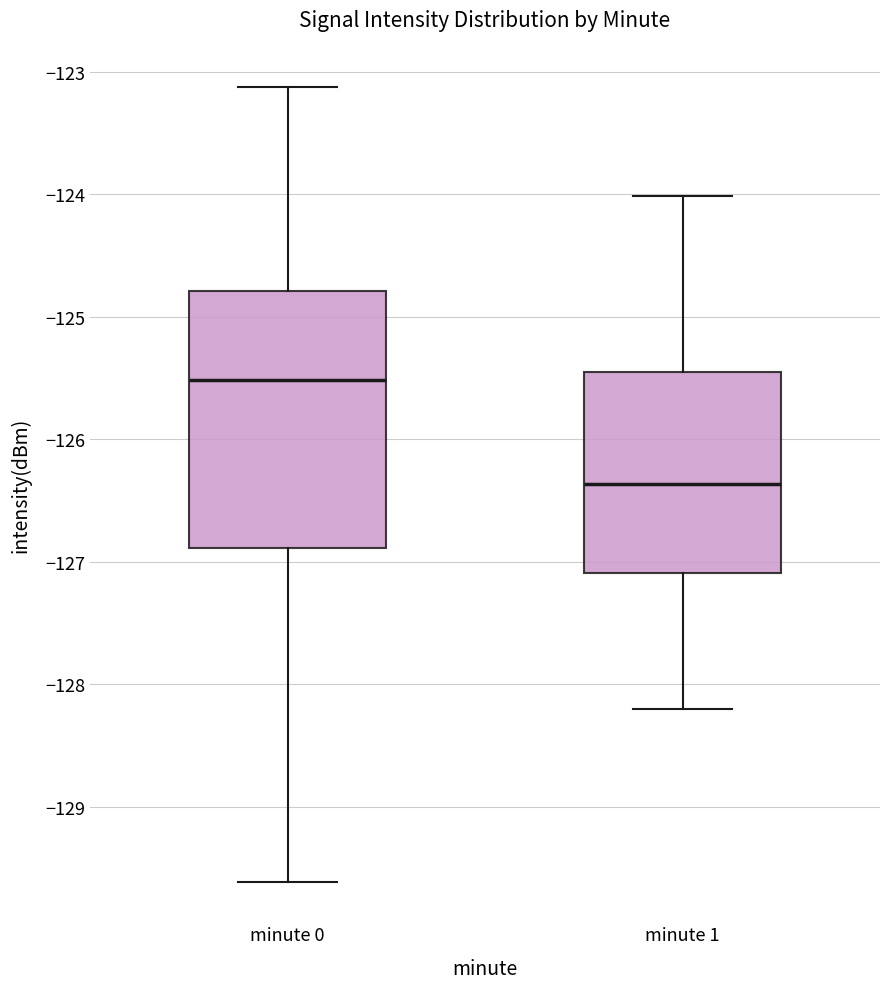

Reading left to right, read every box against the y-axis: the position of its median line, the range the box covers, and the ends of its whiskers. The values are not printed on the chart, so give them approximately, as read against the axis.

minute 0: median -125.5, box -126.9 to -124.8, whiskers -129.6 to -123.1
minute 1: median -126.4, box -127.1 to -125.4, whiskers -128.2 to -124.0